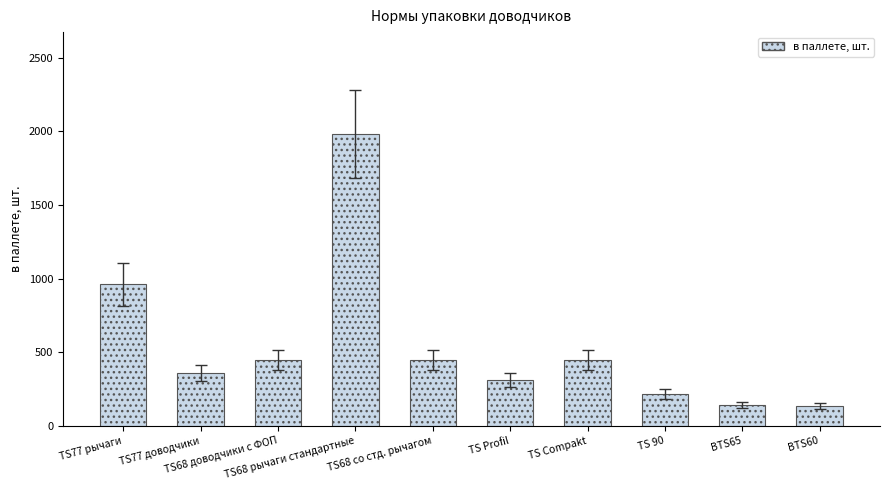

What position from the left is TS68 доводчики с ФОП?

3